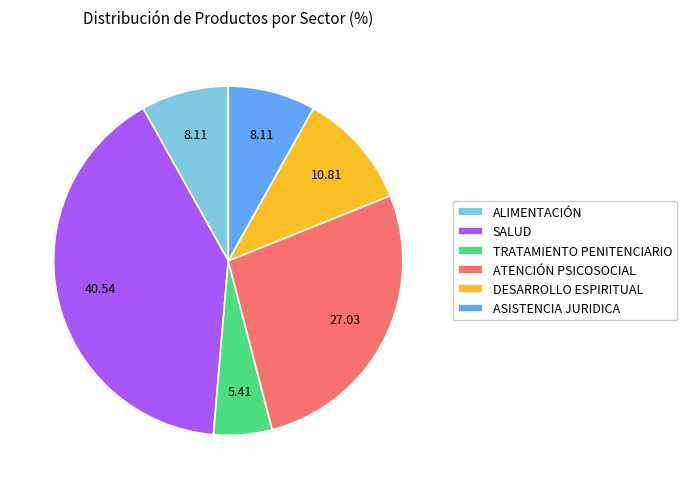

The TRATAMIENTO PENITENCIARIO slice represents 13% of the pie. True or false?

False